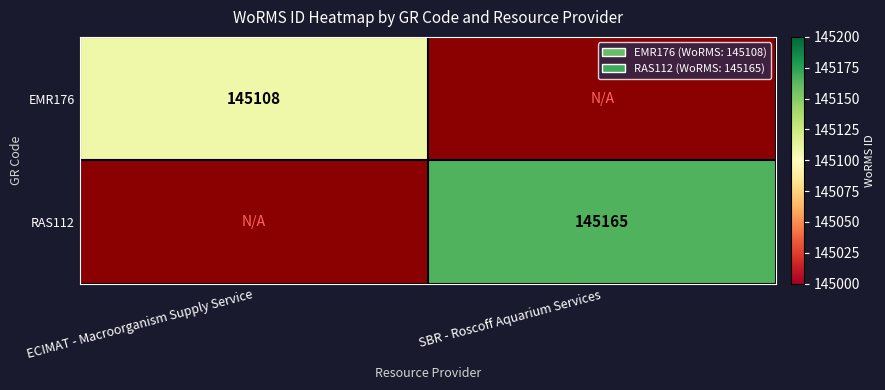

True or false: EMR176 has a value of 145108 at ECIMAT - Macroorganism Supply Service.

True